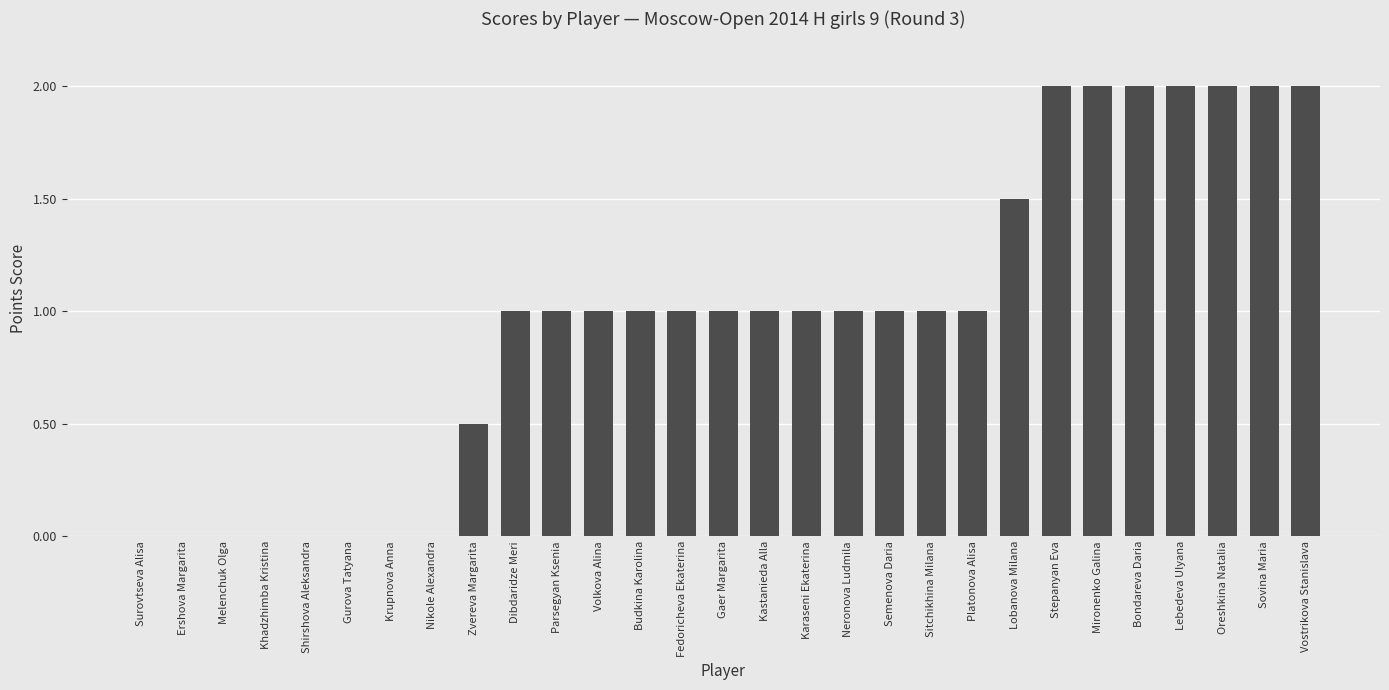

How many categories are shown in the chart?

29